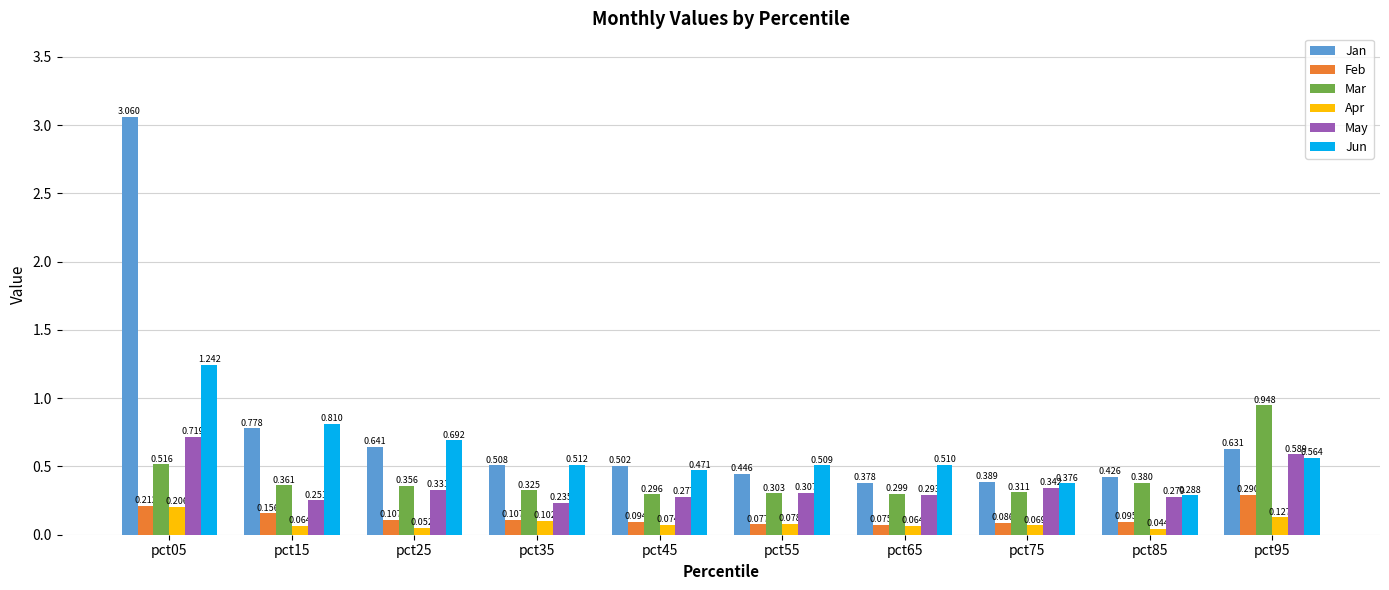

Which series changed the most between pct15 and pct65?

Jan